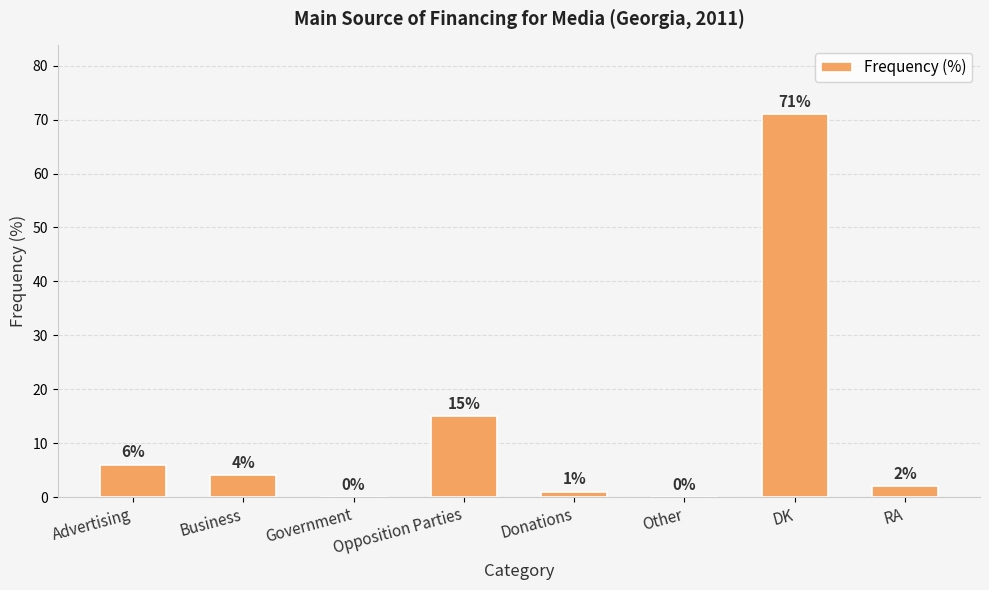

What is the change in value from Government to RA?

+2